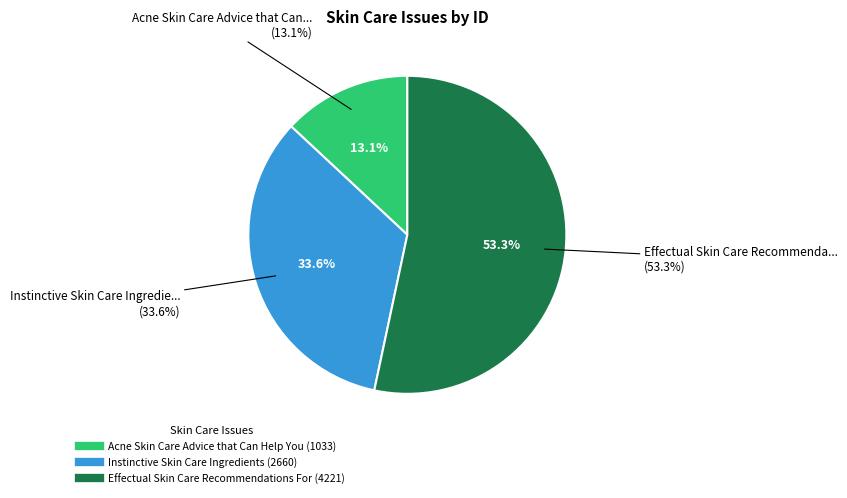

To the nearest percent, what portion does Acne Skin Care Advice that Can Help You represent?

13%